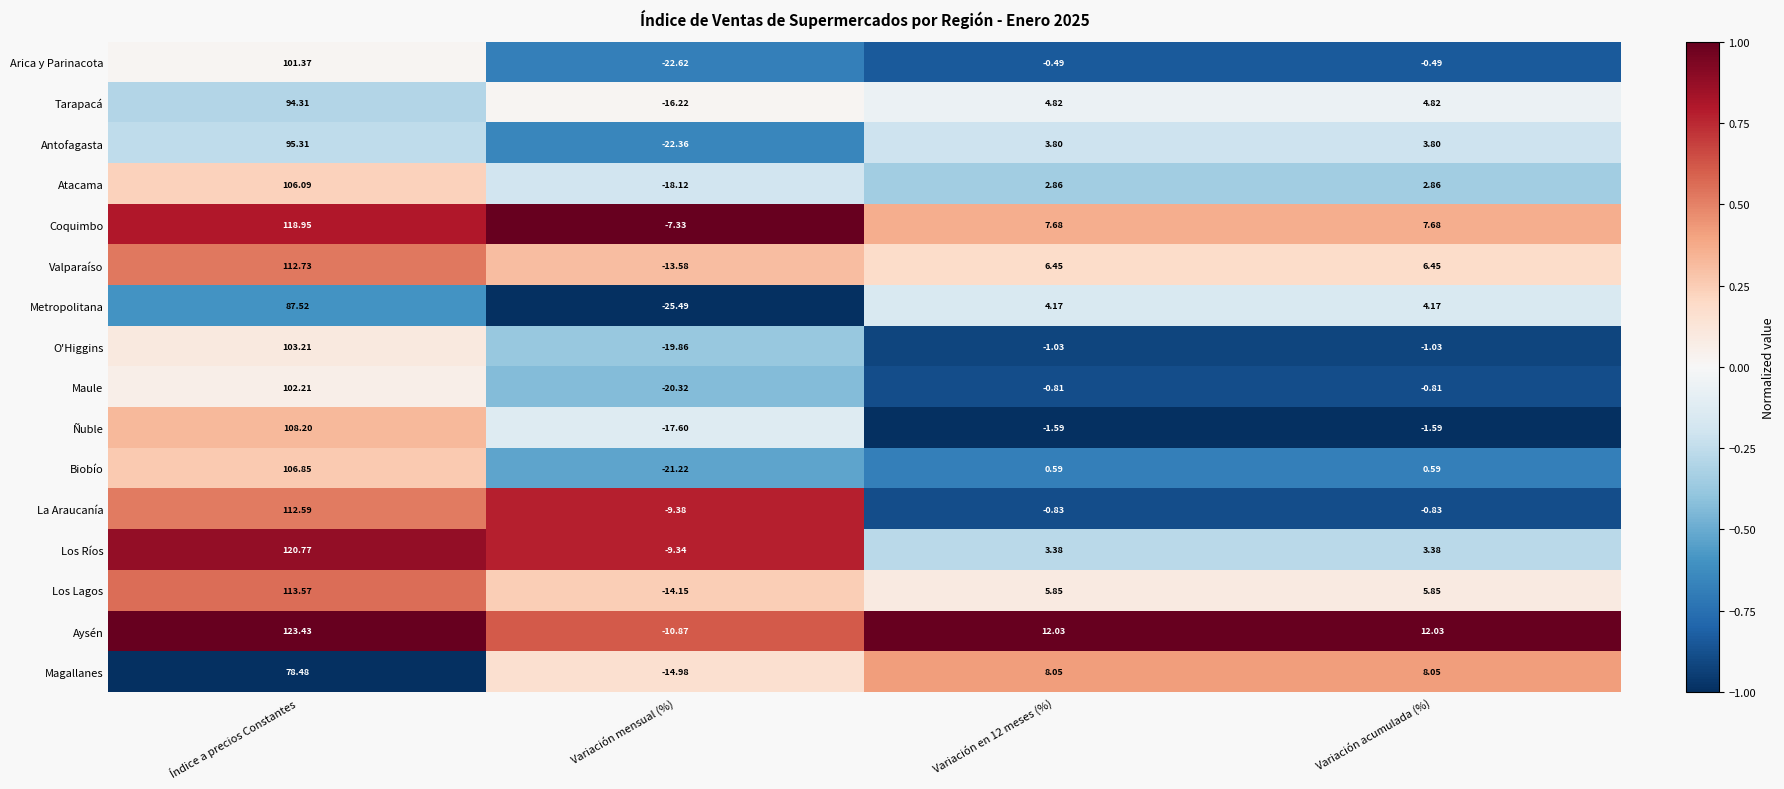

At which label does Coquimbo reach its peak?

Índice a precios Constantes